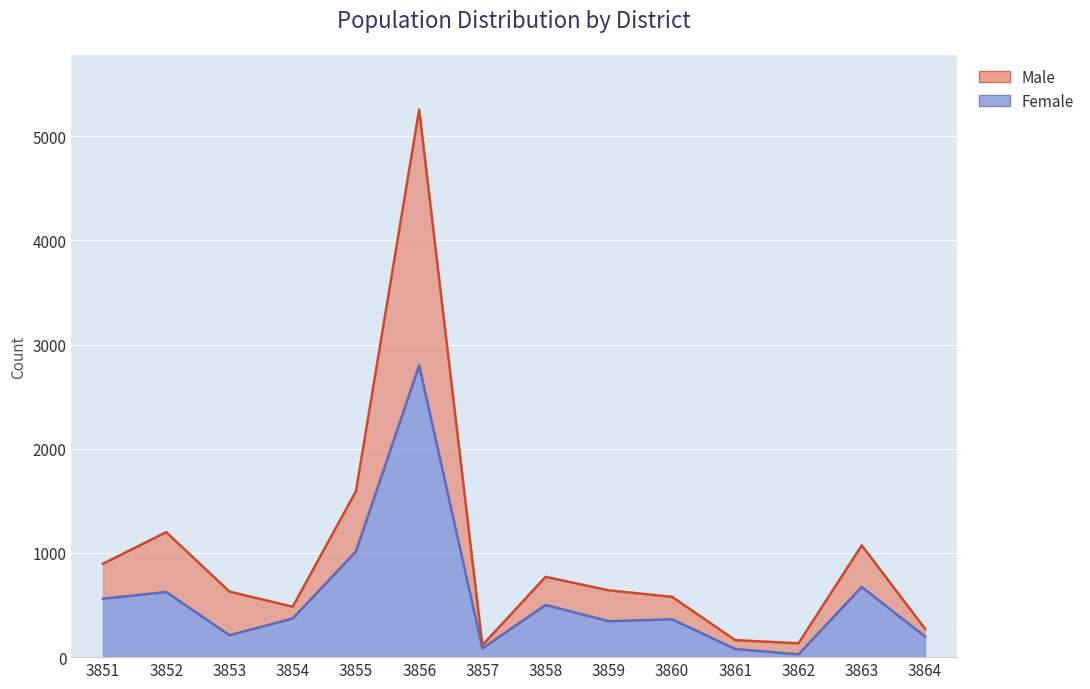

List the series in order of their overall mean, lowest first.

Female, Male